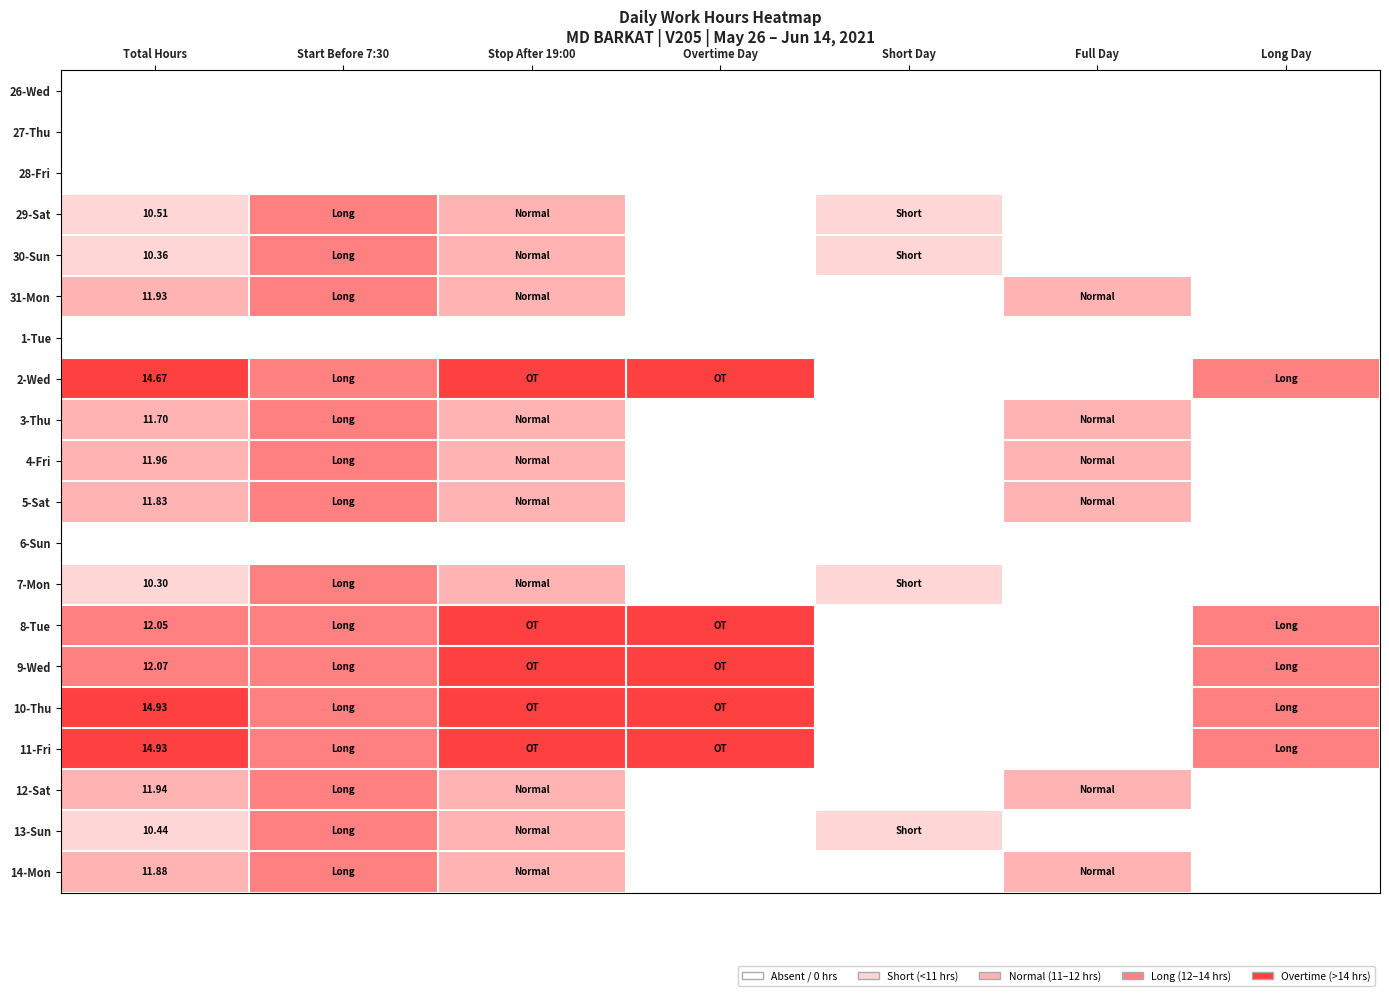

The 29-Sat series shows 5 at Start Before 7:30. True or false?

False